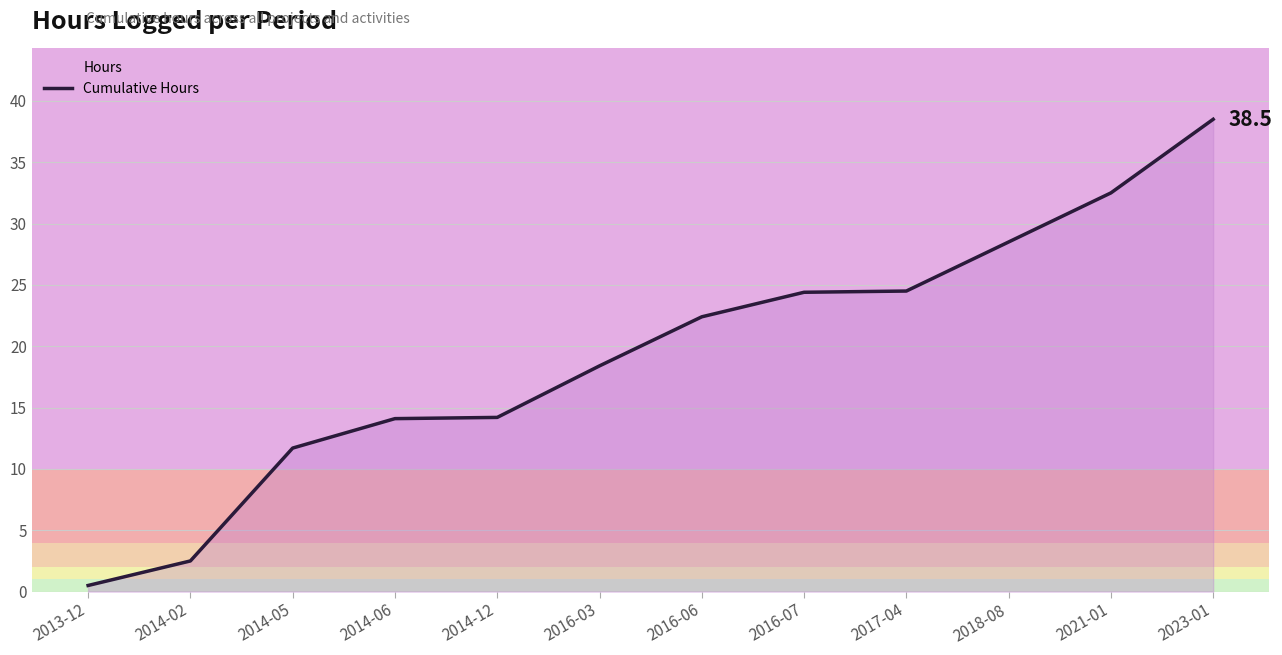

The chart shows a value of 14.5 at 2016-07. True or false?

False